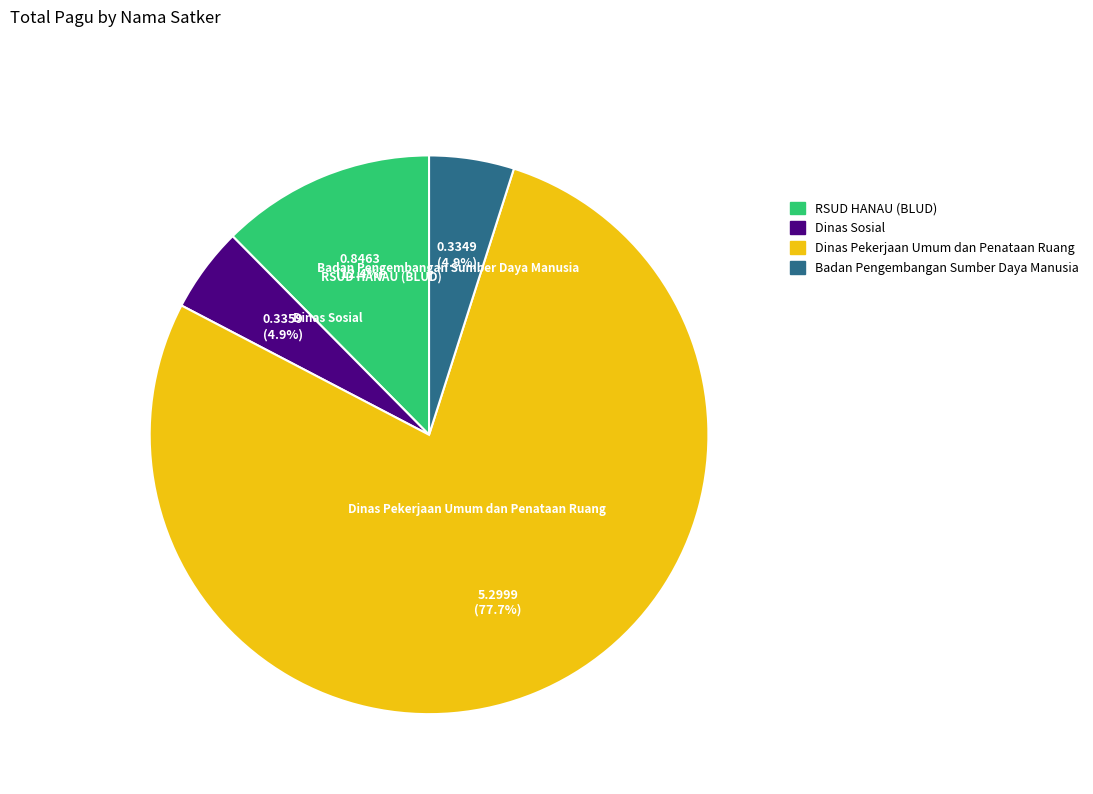

What percentage is NOT represented by Dinas Sosial?

95.1%